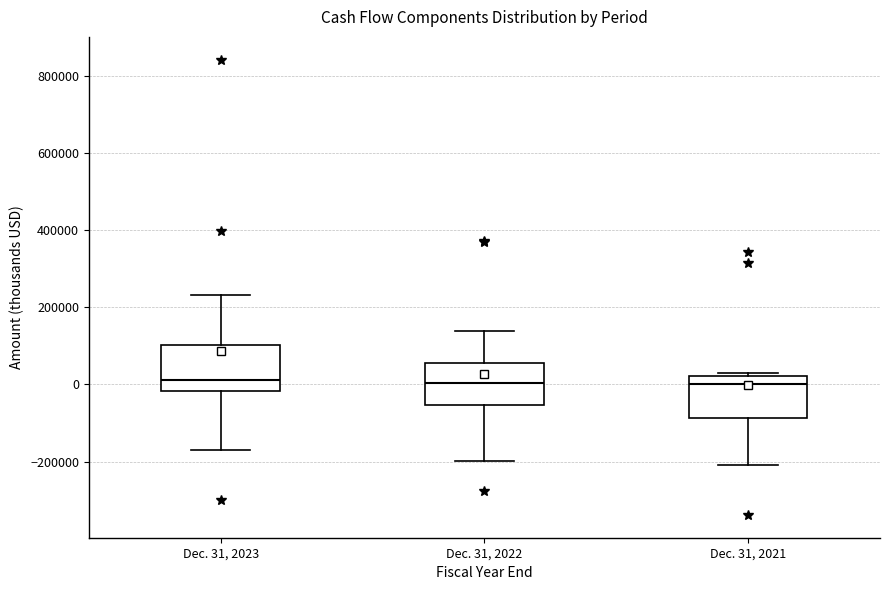

Reading left to right, transcribe this box plot: for each box, give where its median line is, the range the box spans, and where its two whiskers end, as read against the y-axis. The values are not printed on the chart, so give them approximately, as read against the axis.

Dec. 31, 2023: median 20000, box -20000 to 100000, whiskers -180000 to 240000
Dec. 31, 2022: median 0, box -60000 to 60000, whiskers -200000 to 140000
Dec. 31, 2021: median 0, box -80000 to 20000, whiskers -200000 to 20000